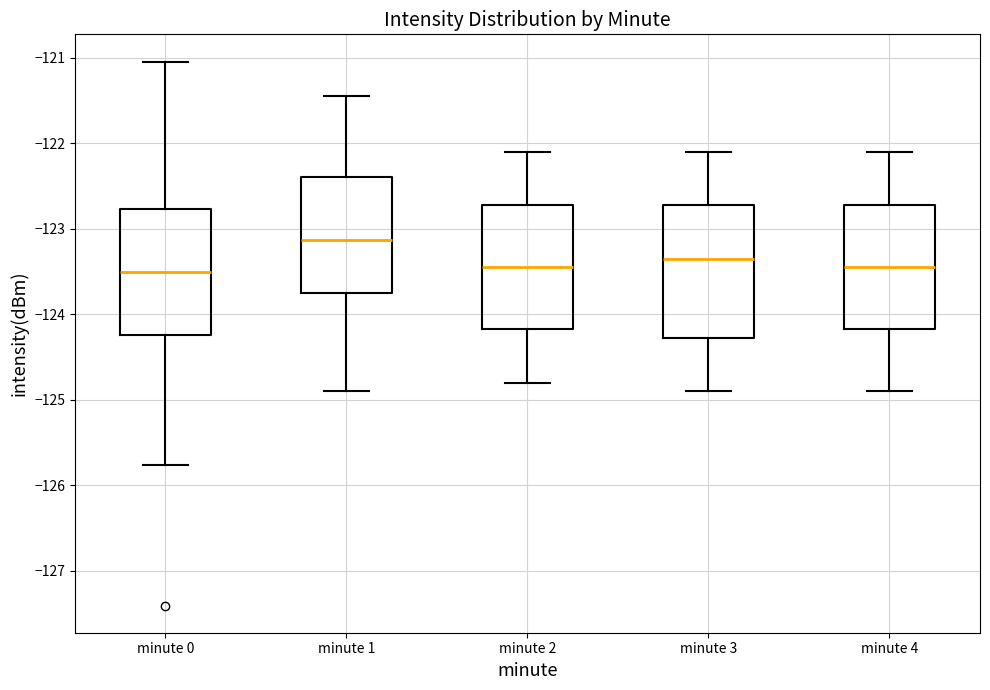

Reading left to right, transcribe this box plot: for each box, give where its median line is, the range the box spans, and where its two whiskers end, as read against the y-axis. The values are not printed on the chart, so give them approximately, as read against the axis.

minute 0: median -123.5, box -124.2 to -122.8, whiskers -125.8 to -121.0
minute 1: median -123.1, box -123.7 to -122.4, whiskers -124.9 to -121.4
minute 2: median -123.4, box -124.2 to -122.7, whiskers -124.8 to -122.1
minute 3: median -123.3, box -124.3 to -122.7, whiskers -124.9 to -122.1
minute 4: median -123.4, box -124.2 to -122.7, whiskers -124.9 to -122.1